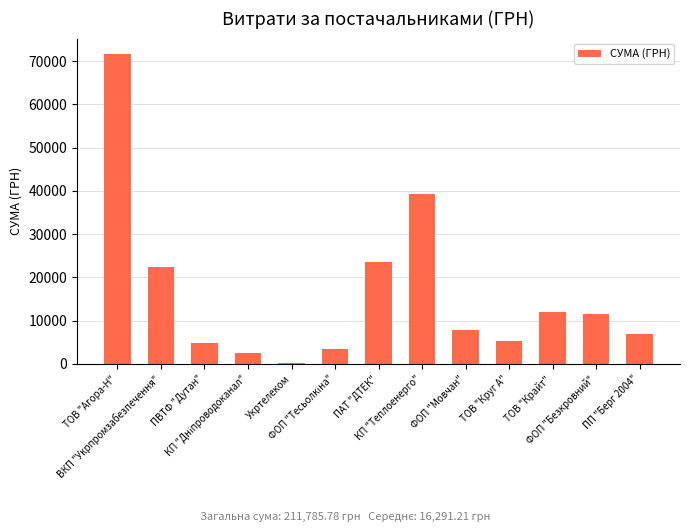

How many data points are above 7922?

7